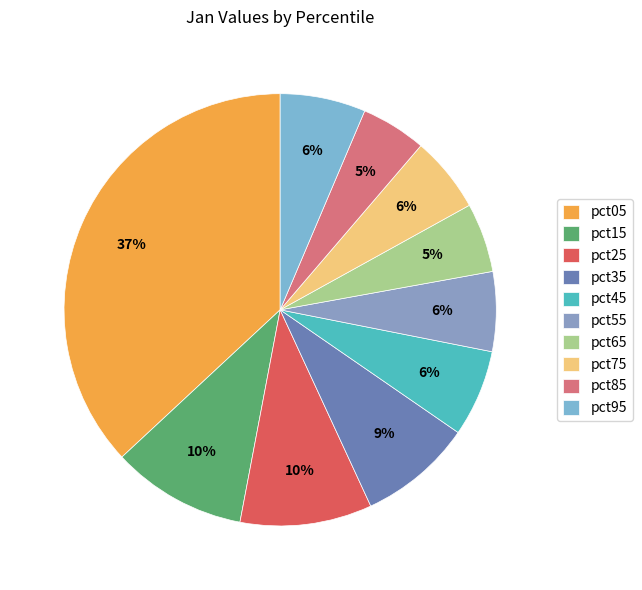

Is there any slice that represents more than half of the pie?

No